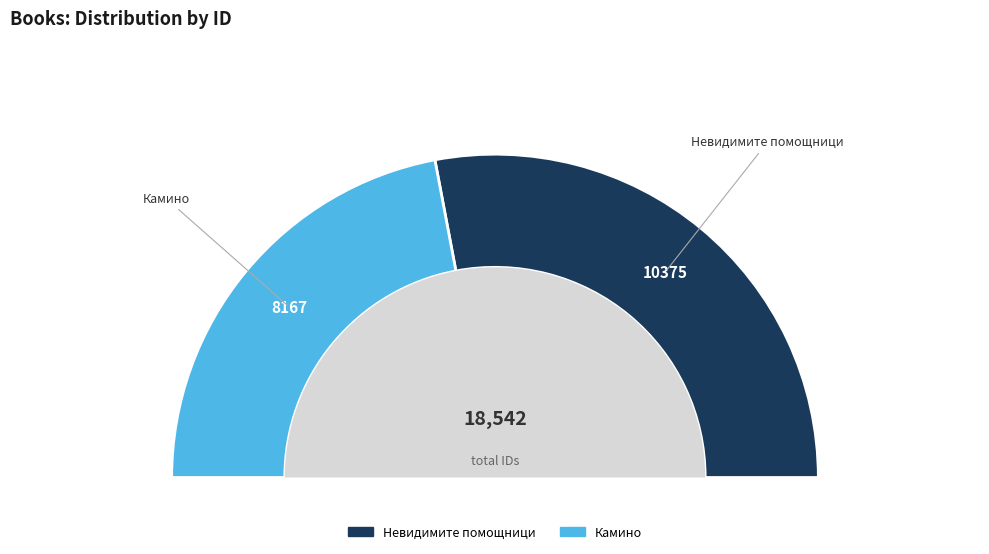

The Камино slice represents 44% of the pie. True or false?

True